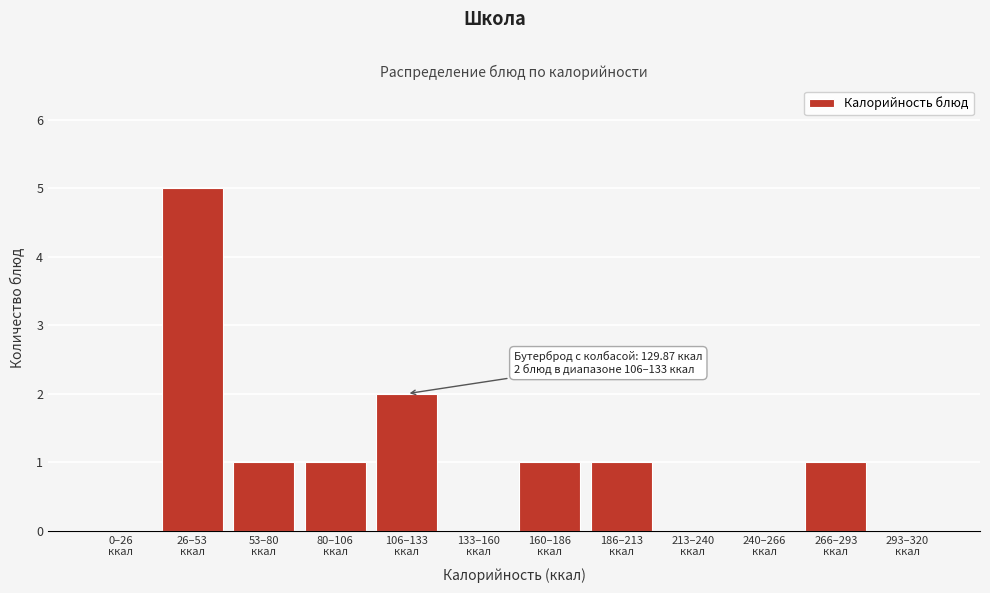

What is the maximum value shown in the chart?

5